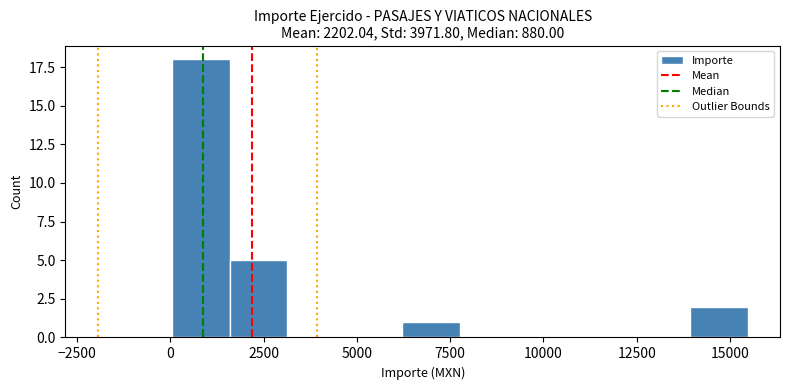

Read against the x-axis, roughly where is the centre of the tallest bar?

1000